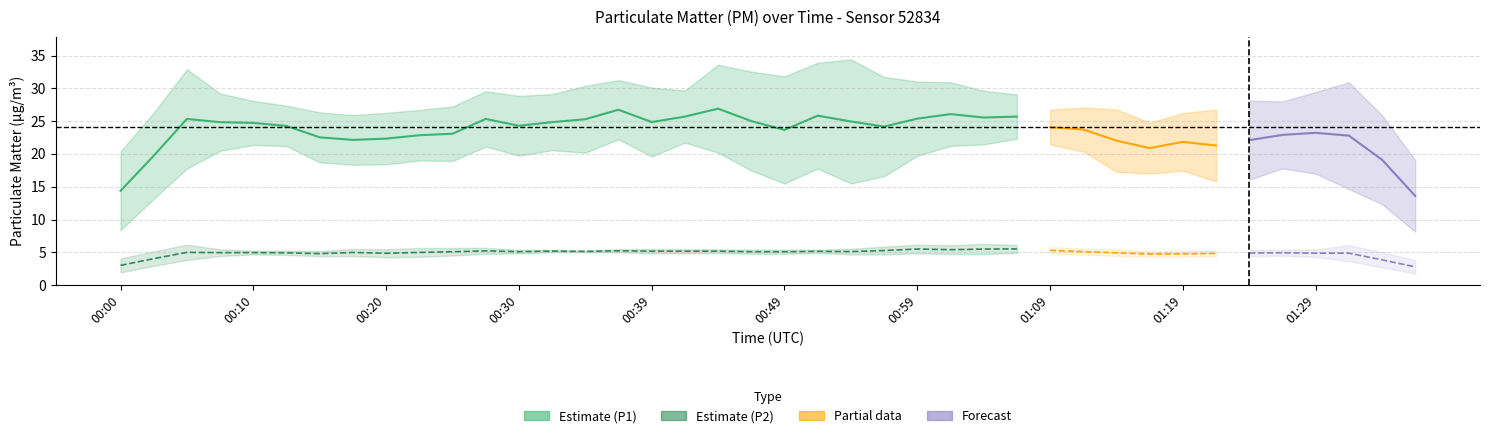

True or false: P2 (PM2.5) and P1 (PM10) intersect in this chart.

False